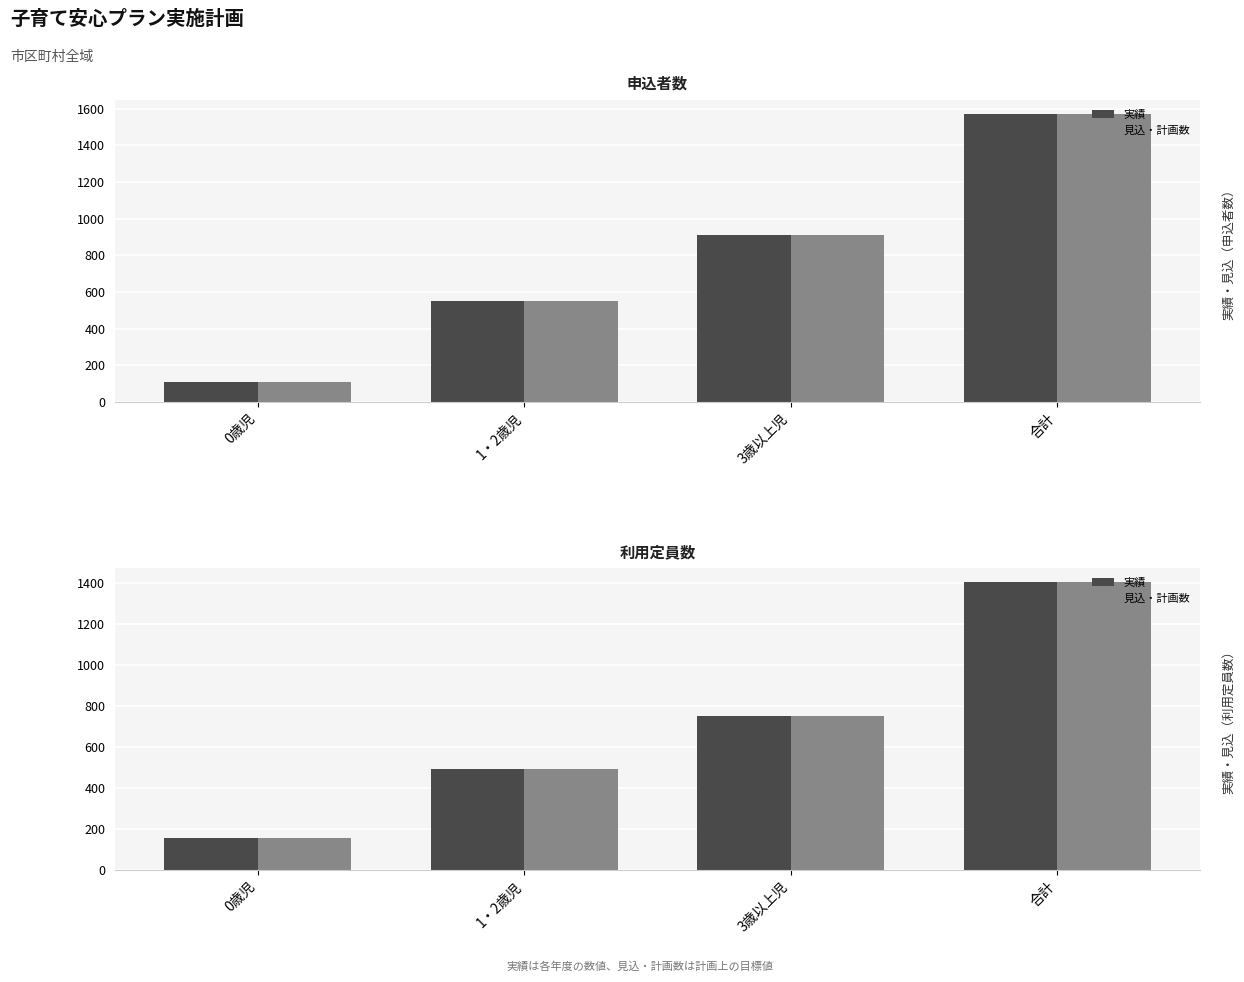

At how many categories does at least one series exceed 1299?

1